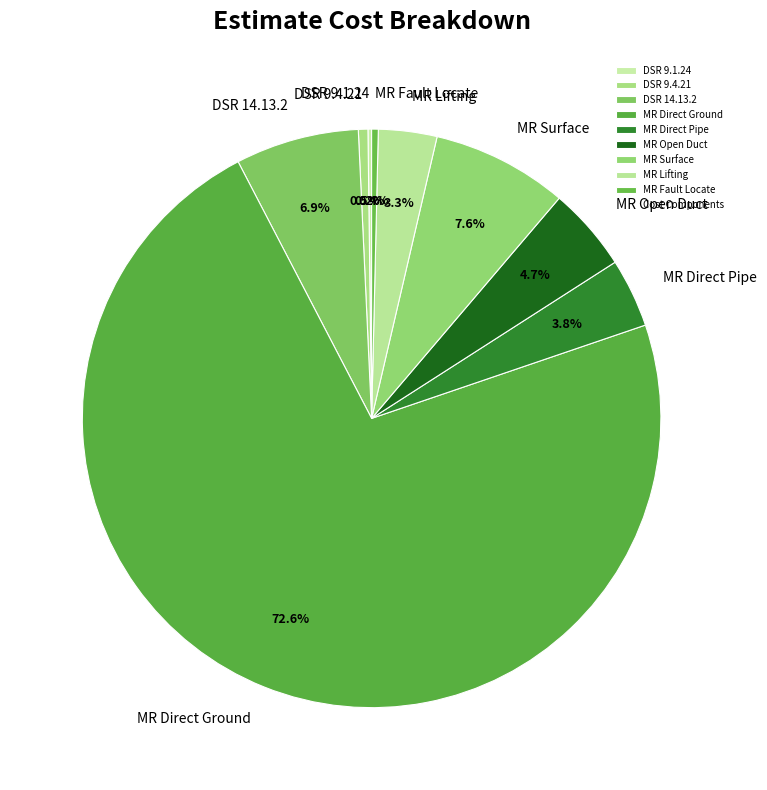

To the nearest percent, what is the difference between the largest and smallest slice percentages?

72%